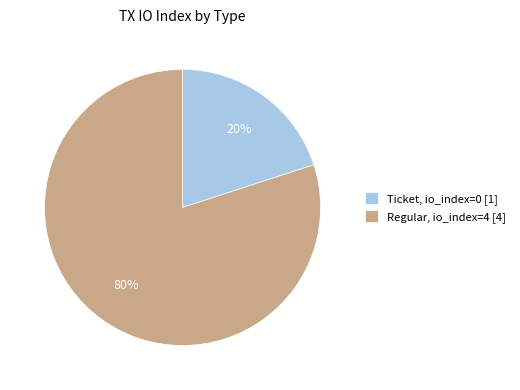

The Ticket, io_index=0 [1] slice represents 33% of the pie. True or false?

False